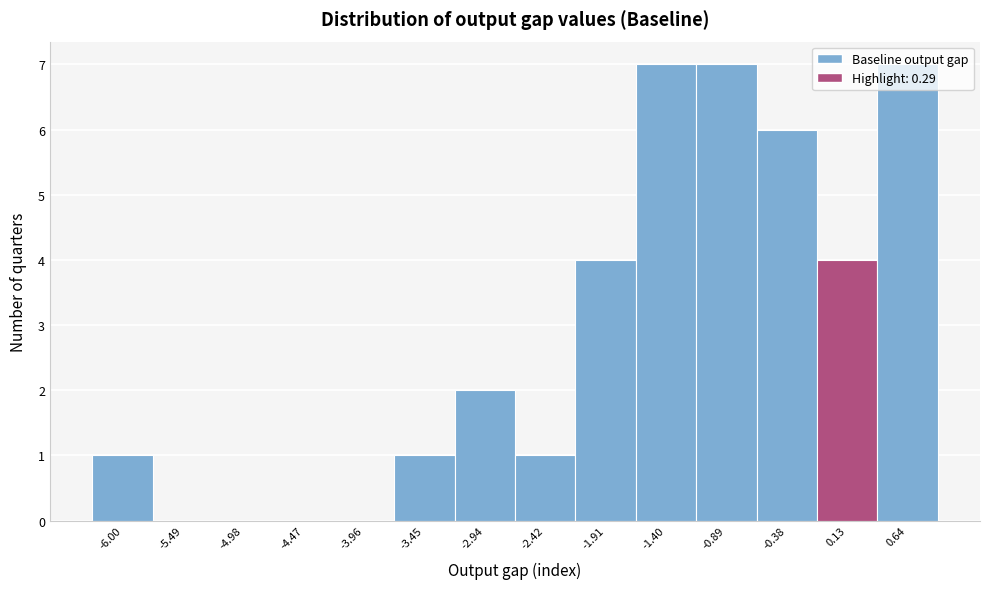

What is the ratio of the value at -2.94 to the value at -1.91?

0.5